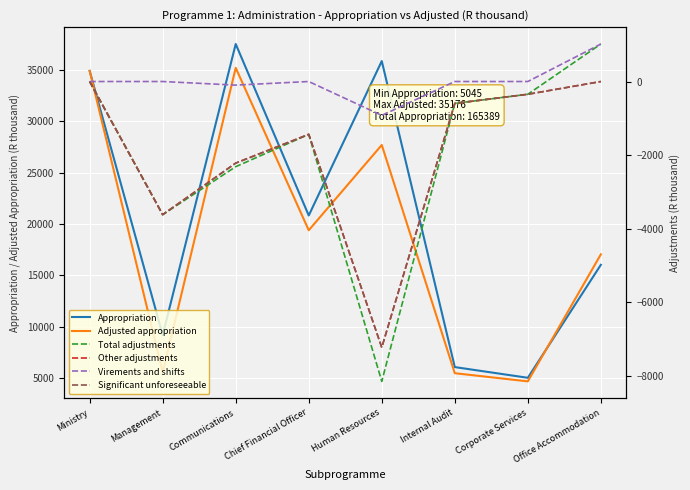

What is the average value of the Total adjustments series?

-1932